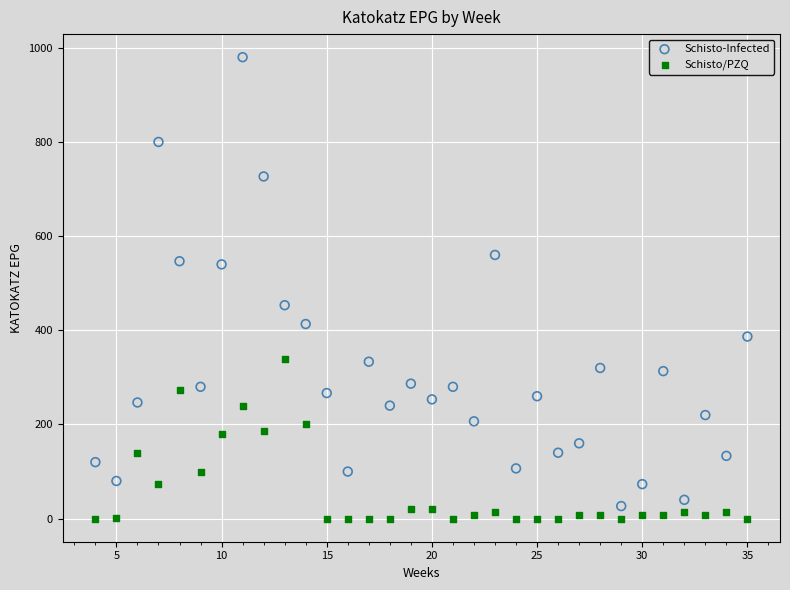

Which series contains the highest Y value?

Schisto-Infected